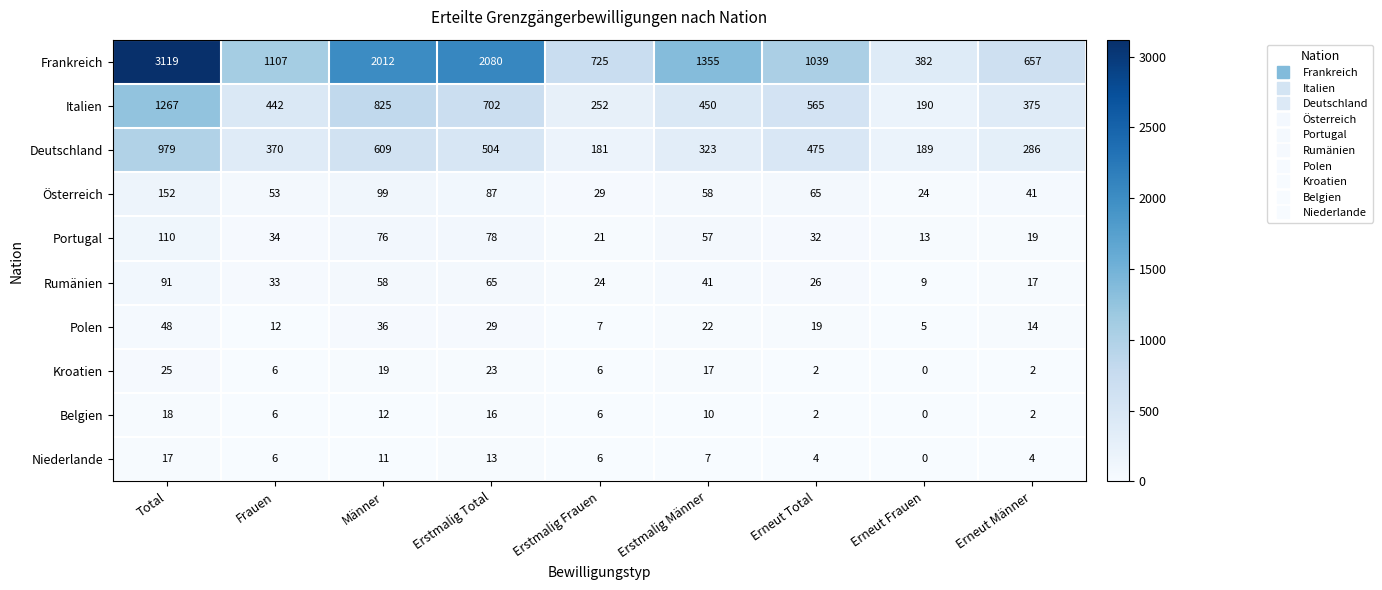

What is the approximate value of Rumänien at Frauen?

33